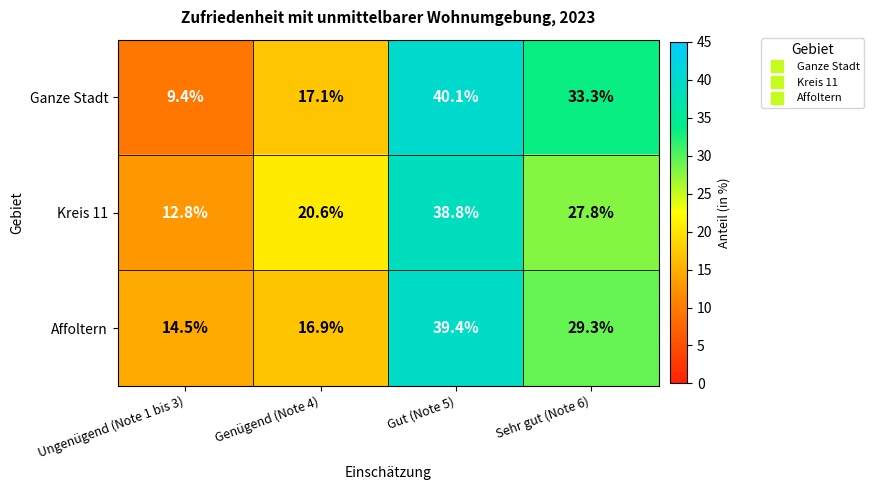

At which category does the chart reach its minimum across all series?

Ungenügend (Note 1 bis 3)